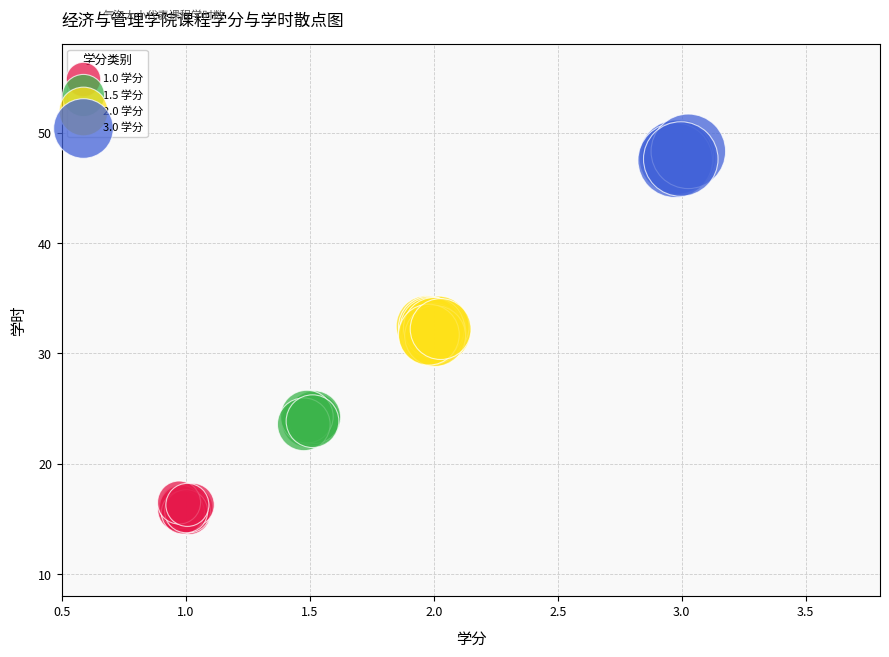

Which series contains the highest Y value?

3.0 学分